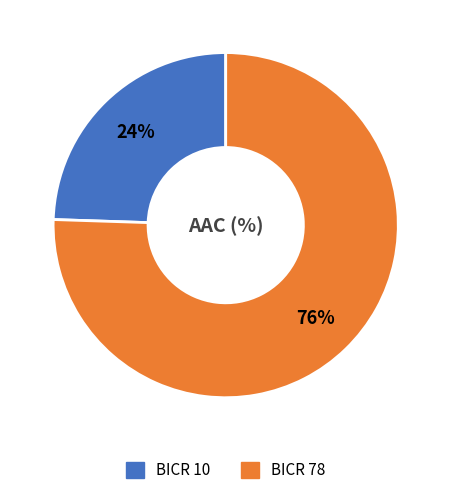

Combined, do BICR 10 and BICR 78 account for over 50%?

Yes